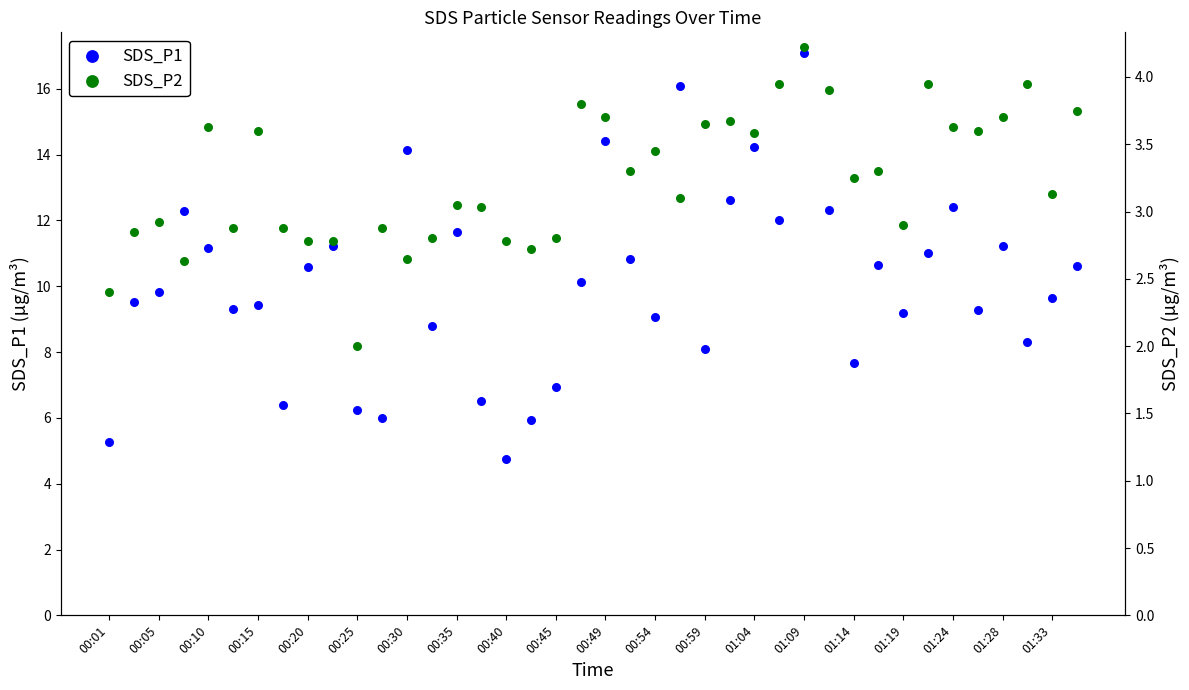

Is the value of SDS_P2 at 01:14 greater than the value of SDS_P1 at 00:01?

No